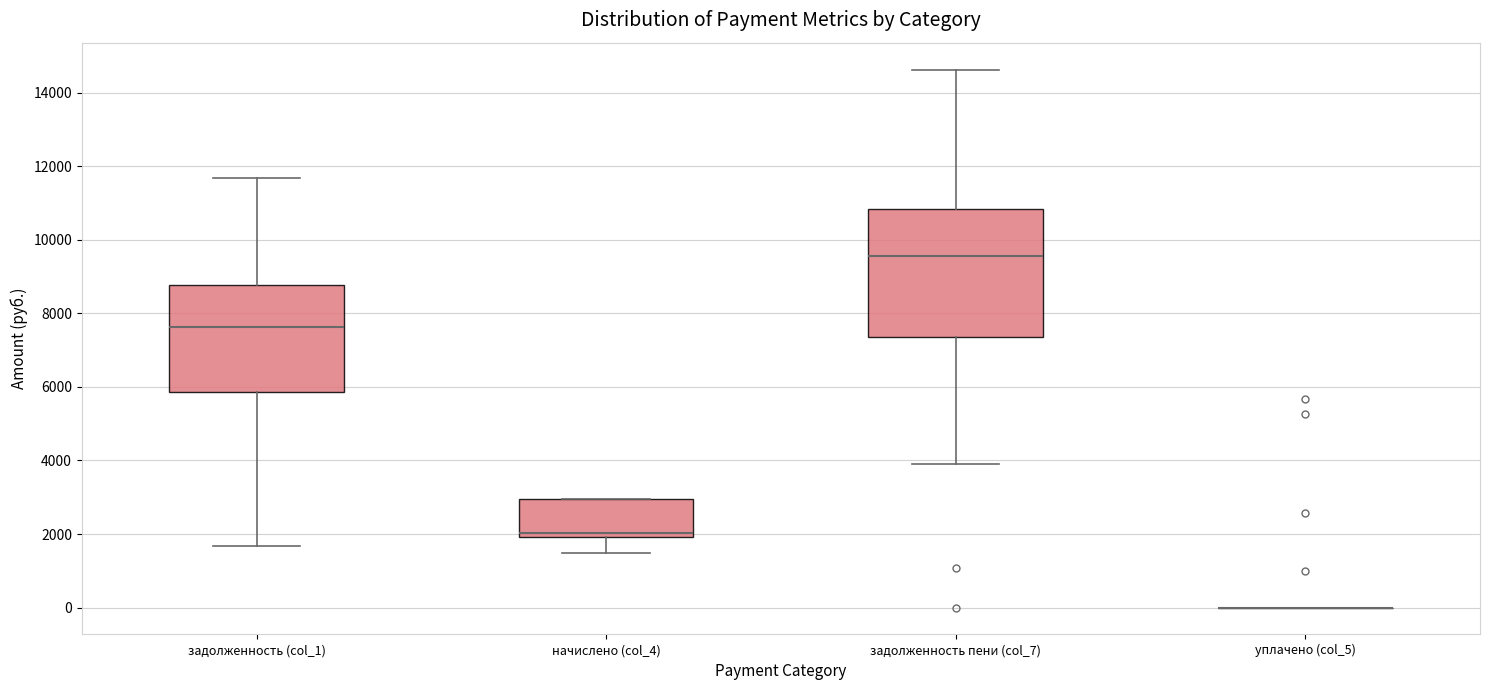

Reading left to right, read every box against the y-axis: the position of its median line, the range the box covers, and the ends of its whiskers. The values are not printed on the chart, so give them approximately, as read against the axis.

задолженность (col_1): median 7600, box 5800 to 8800, whiskers 1600 to 11600
начислено (col_4): median 2000 (just above the box's lower edge), box 2000 to 3000, whiskers 1400 to 3000
задолженность пени (col_7): median 9600, box 7400 to 10800, whiskers 4000 to 14600
уплачено (col_5): box collapsed to a line at 0, whiskers 0 to 0